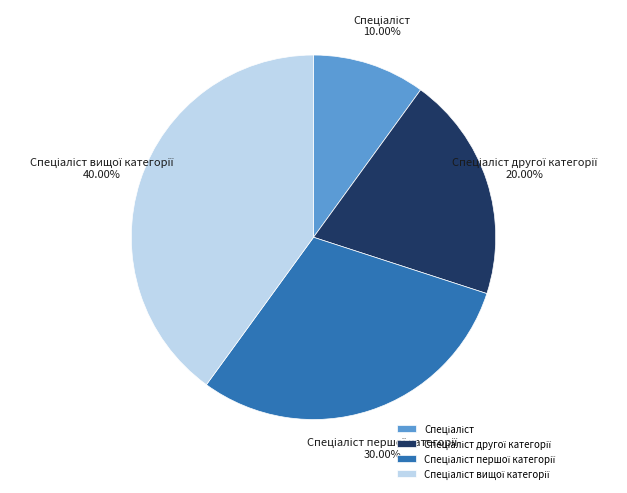

Does any single category account for the majority?

No